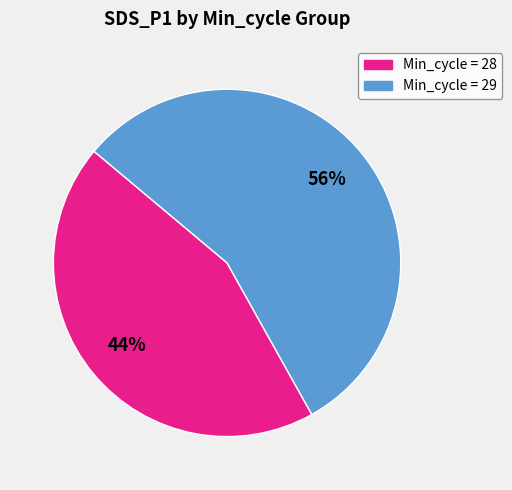

To the nearest percent, what is the difference between the largest and smallest slice percentages?

12%